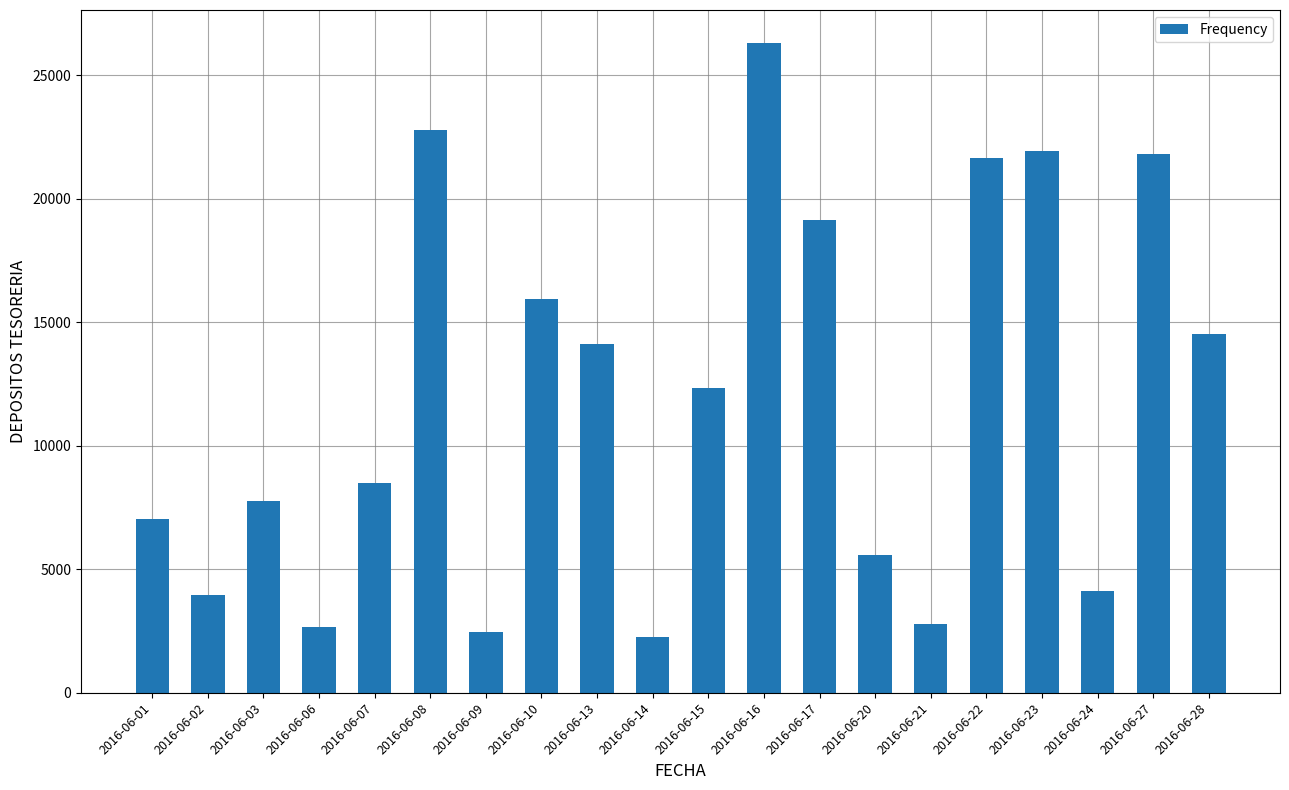

What is the sum of all values?

237672.2